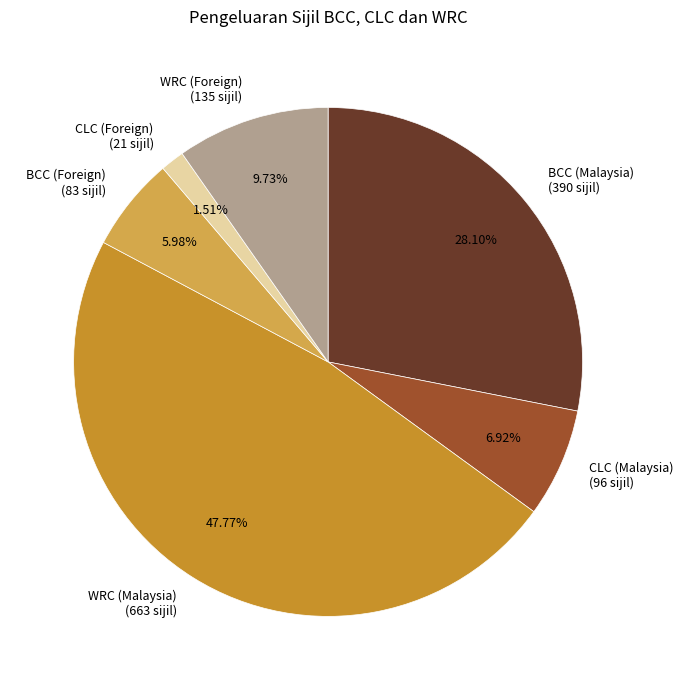

To the nearest percent, what is the average slice percentage?

17%